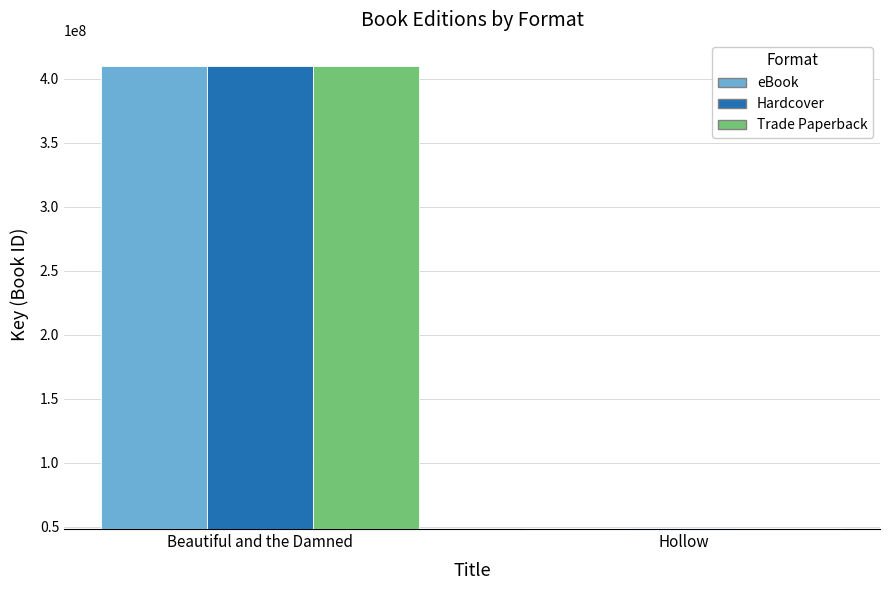

The value of Hardcover at Hollow is 49231576. True or false?

True